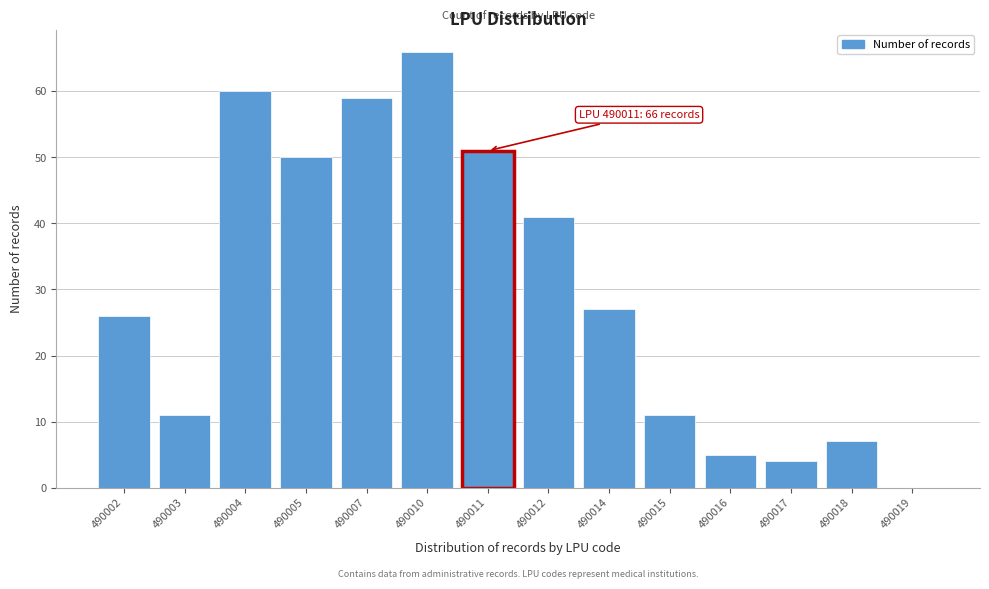

Reading left to right, what are all the values shown in this chart?

490002=26	490003=11	490004=60	490005=50	490007=59	490010=66	490011=51	490012=41	490014=27	490015=11	490016=5	490017=4	490018=7	490019=0